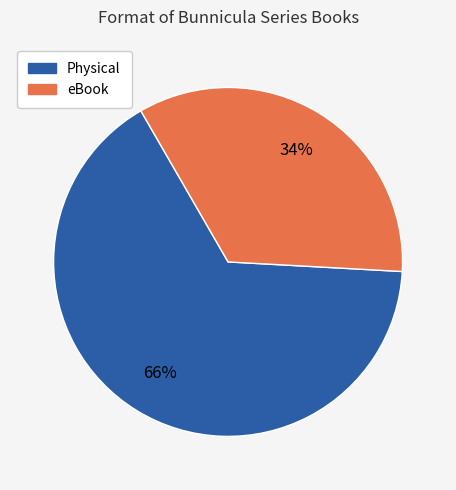

How many segments does this pie chart have?

2